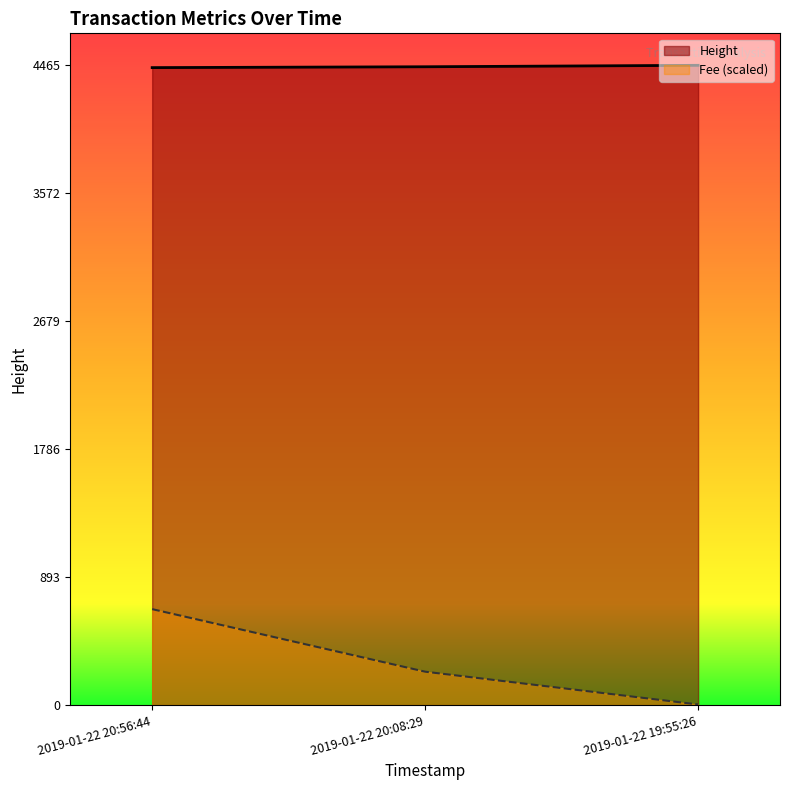

What is the average value of the Height series?

4456.3